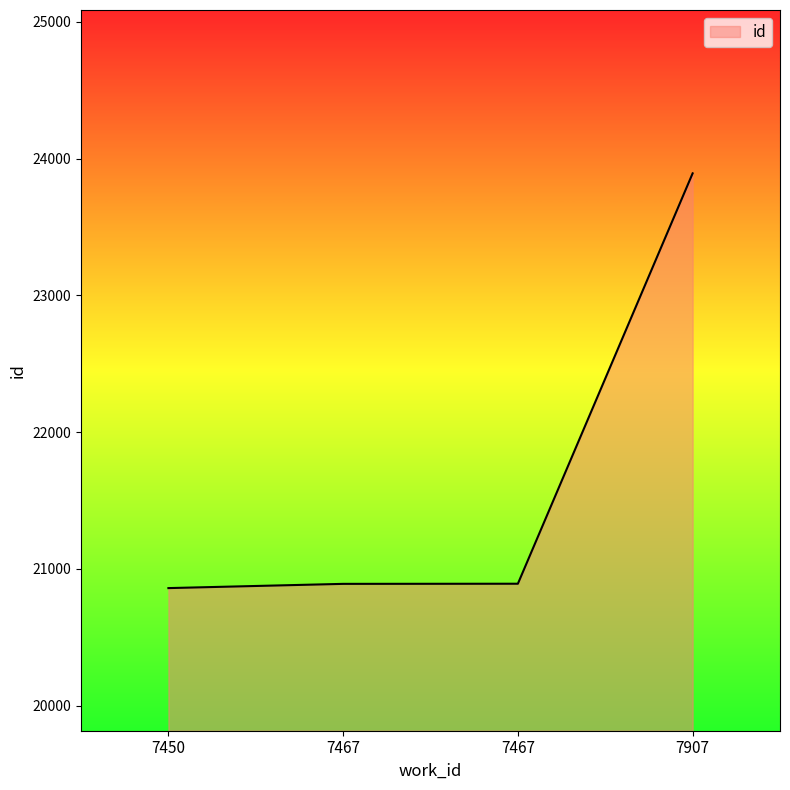

True or false: the data shows 14690 at 7907.

False